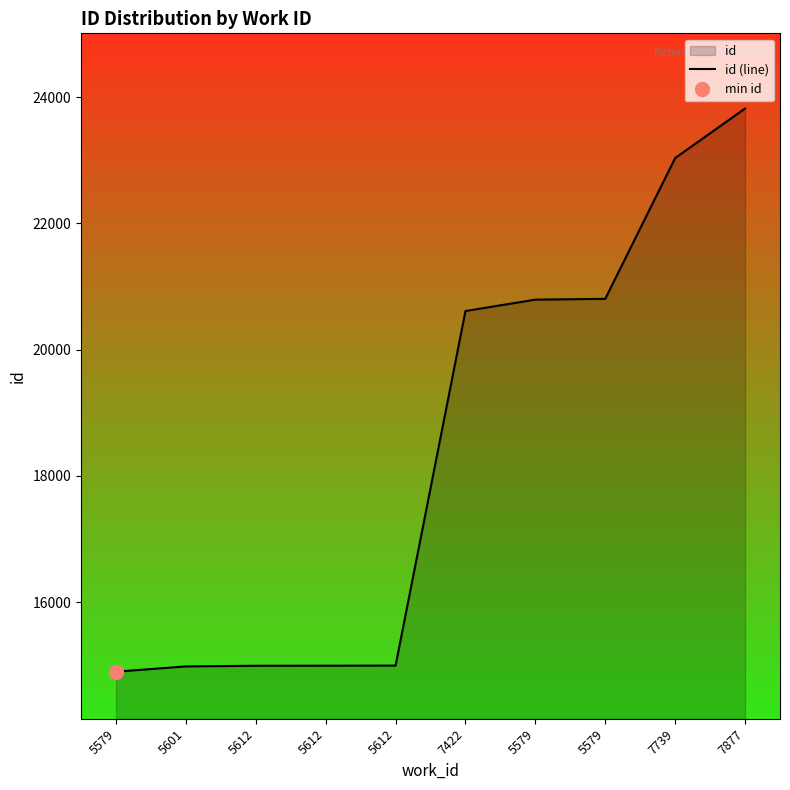

What is the smallest value displayed?

14898